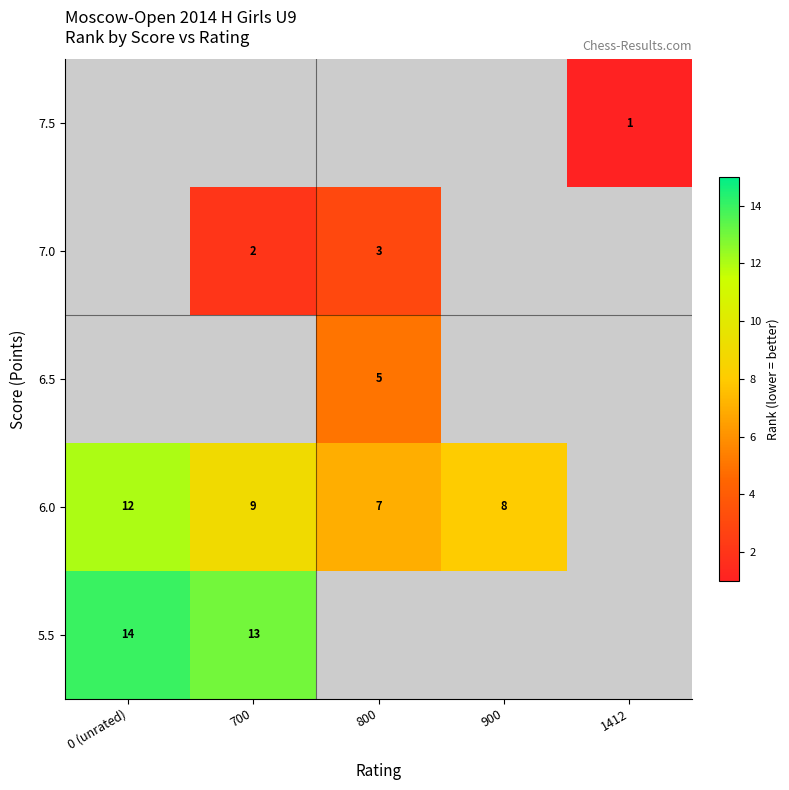

List the series in order of their peak value, lowest first.

row_1, row_2, row_3, row_4, row_0